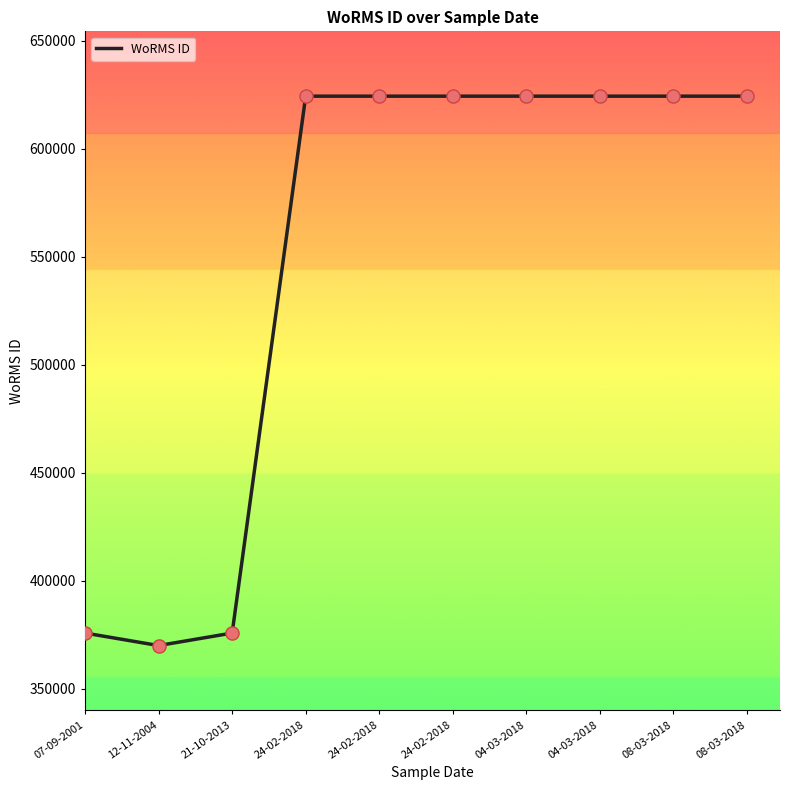

What is the change in value from 12-11-2004 to 04-03-2018?

+254205